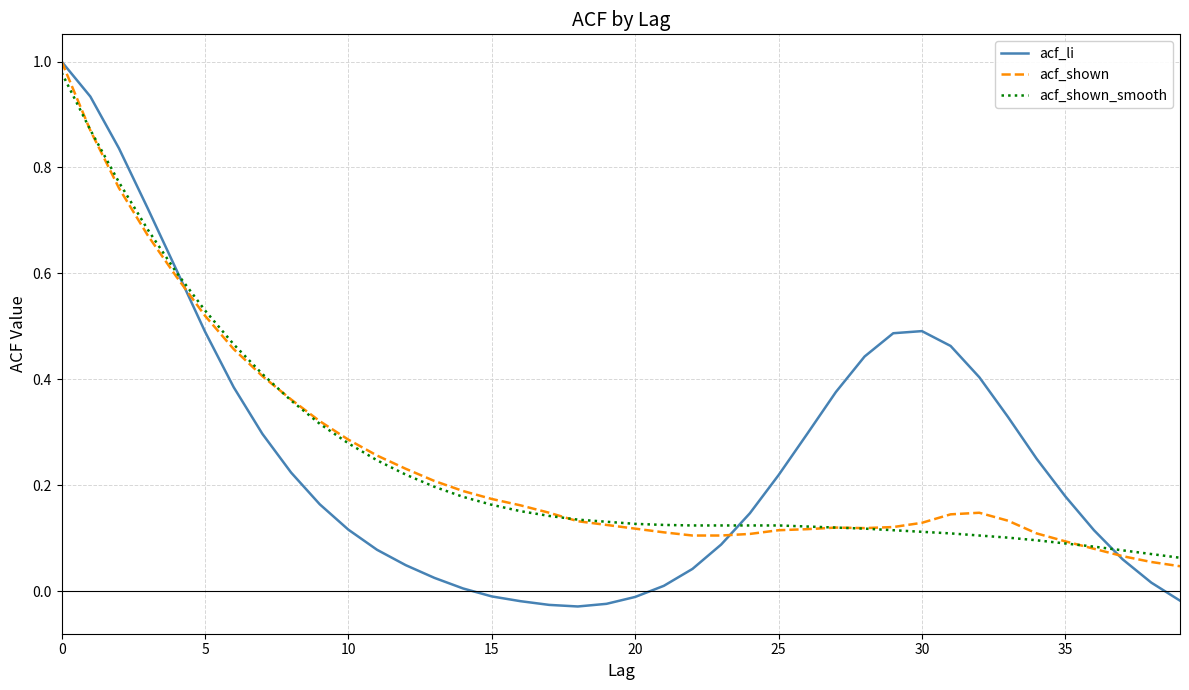

Which series has the largest range (max minus min)?

acf_li